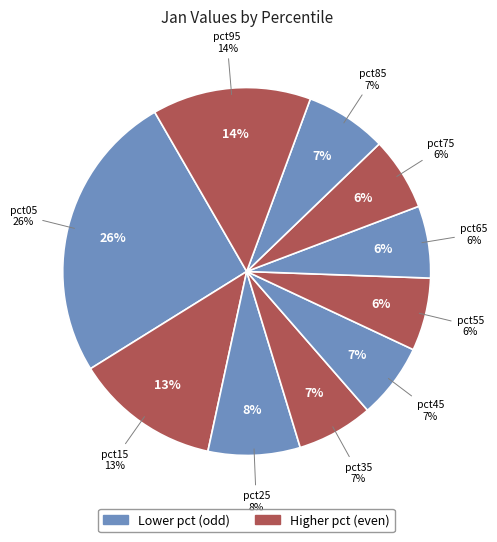

To the nearest percent, what is the average slice percentage?

10%